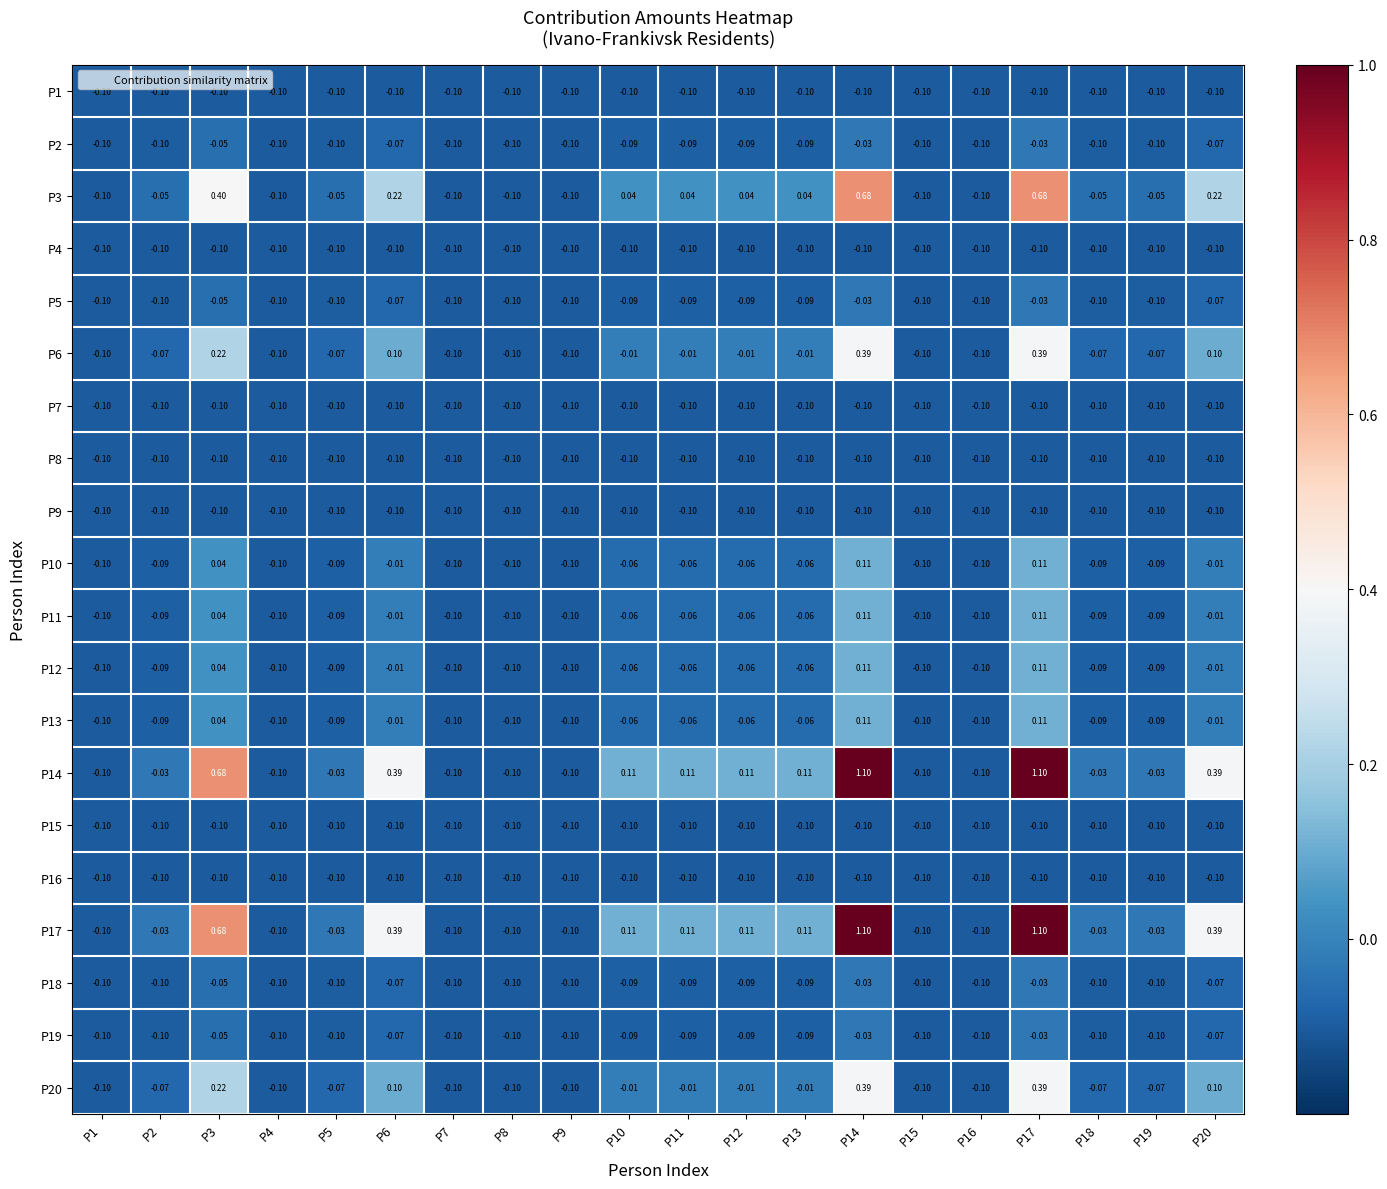

How many positive values does the P14 series have?

9